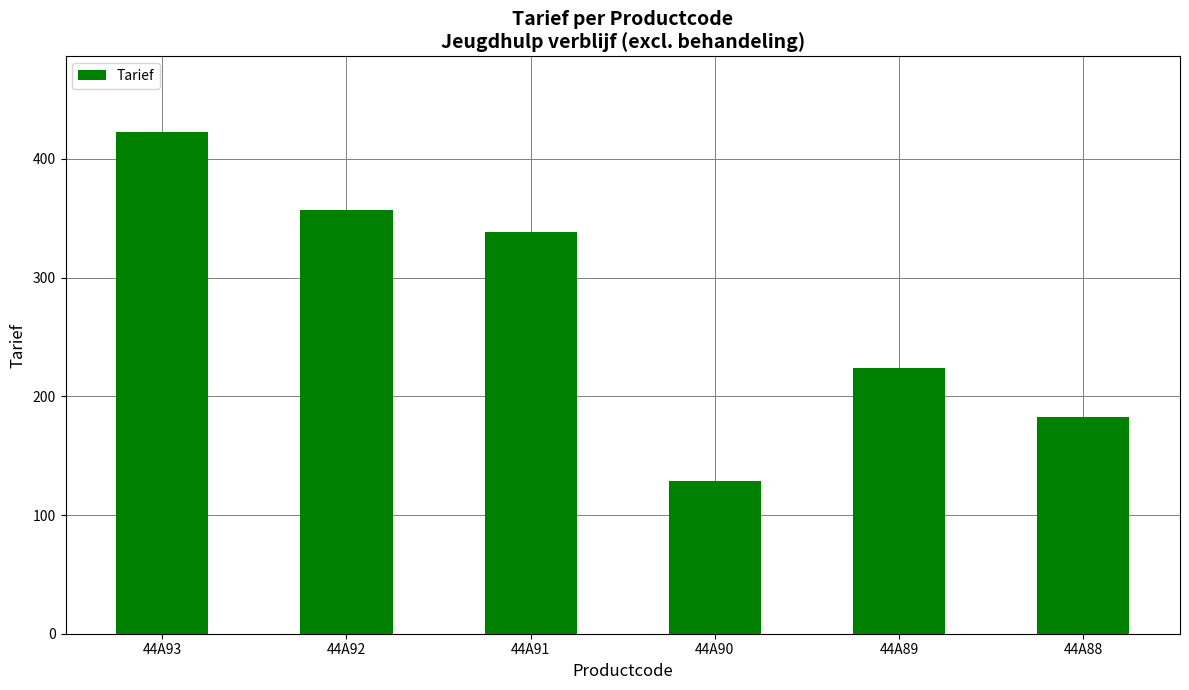

Reading right to left, what are all the values shown in this chart?

44A88=182.7	44A89=223.7	44A90=128.8	44A91=338.2	44A92=357.0	44A93=422.8